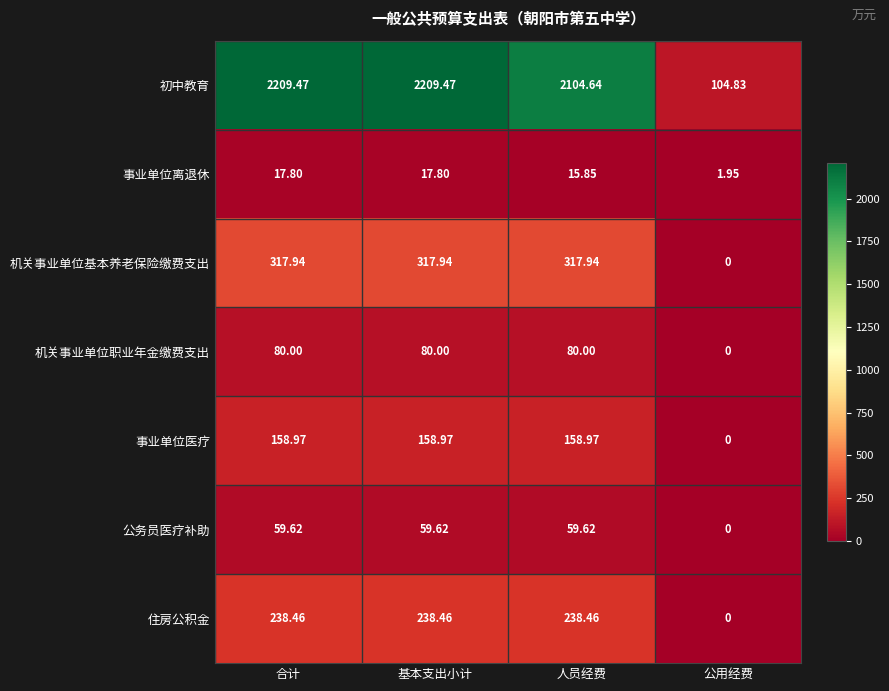

Where does the 初中教育 series first go above 2209?

合计